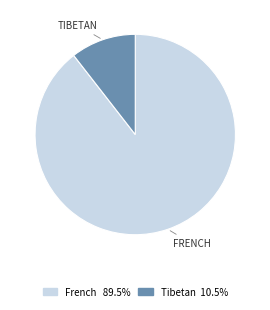

Is it true that French is 95% of the pie?

False